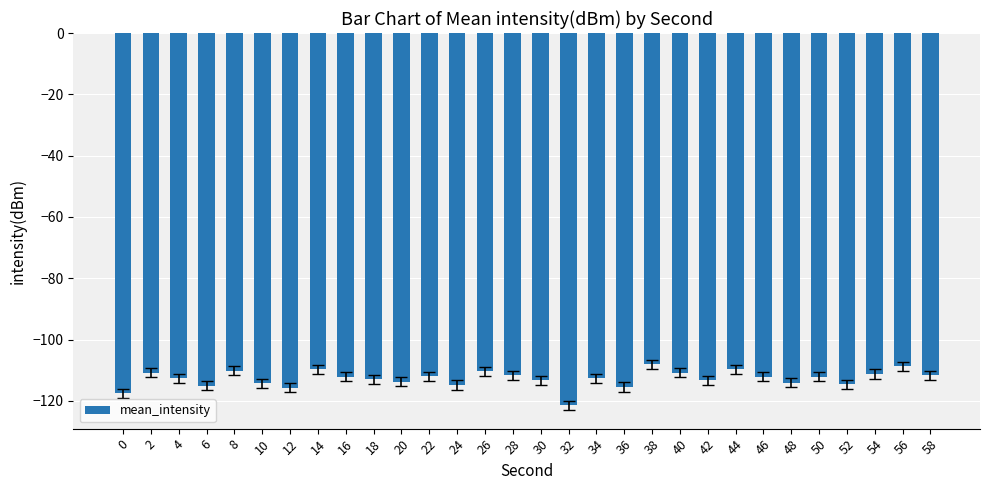

What is the change in value from 48 to 52?

-0.5